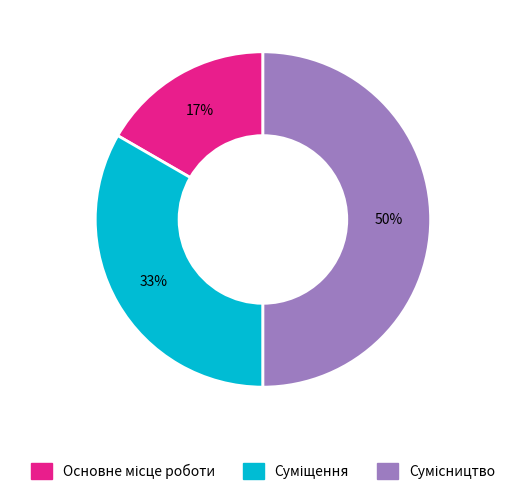

To the nearest percent, what is the average slice percentage?

33%